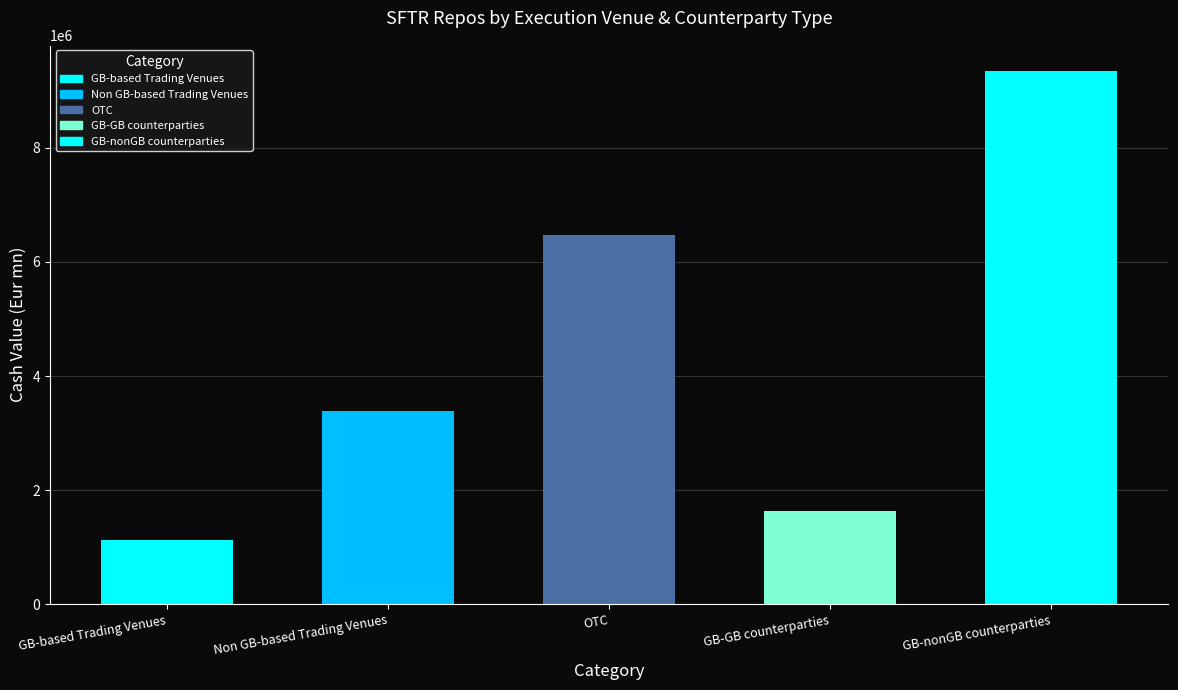

Reading left to right, extract all data points from this chart.

1131241.3	3390330.3	6465944.3	1643800.8	9338389.3